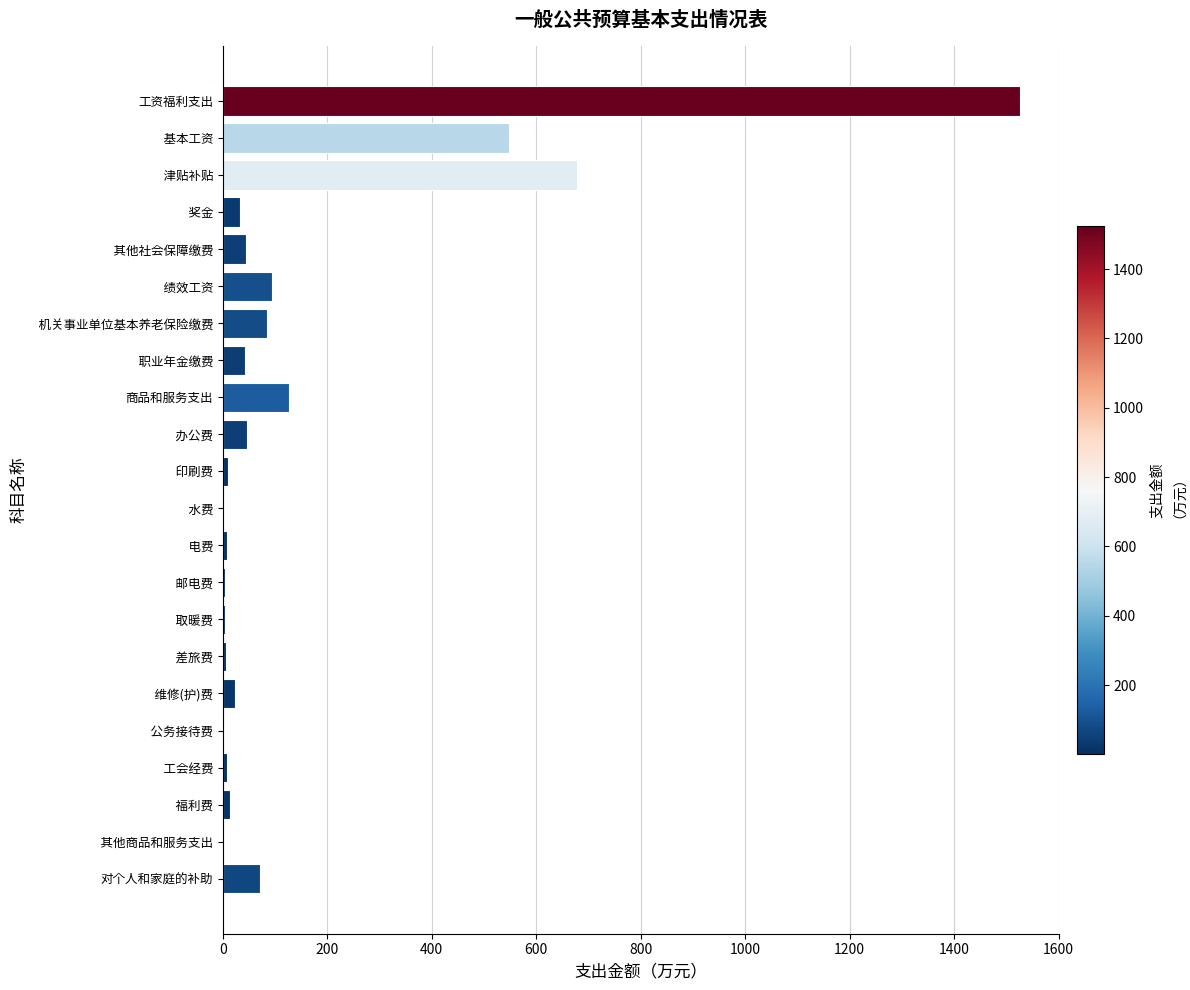

Are the bars horizontal?

Yes